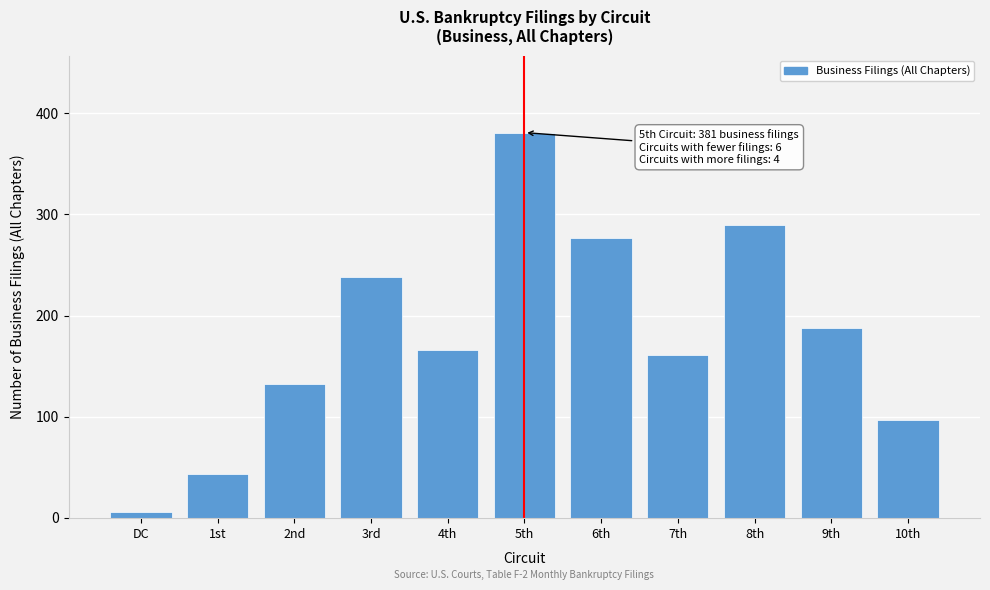

Reading left to right, extract all data points from this chart.

DC=6	1st=43	2nd=132	3rd=238	4th=166	5th=381	6th=277	7th=161	8th=290	9th=188	10th=97